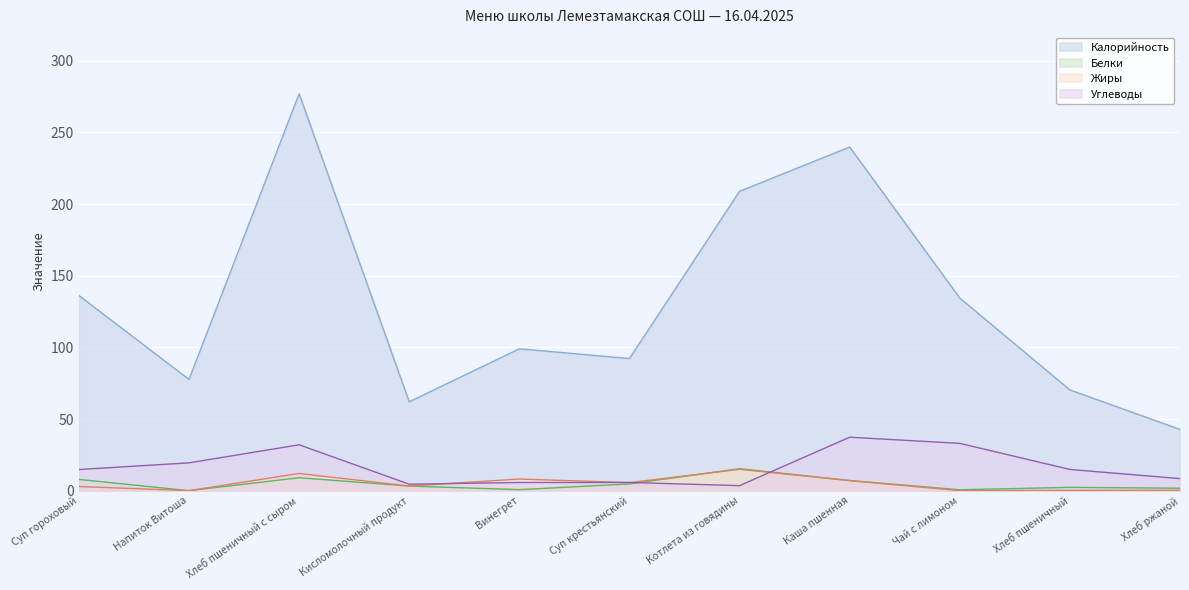

Rank the series at Напиток Витоша from lowest to highest value.

Белки, Жиры, Углеводы, Калорийность